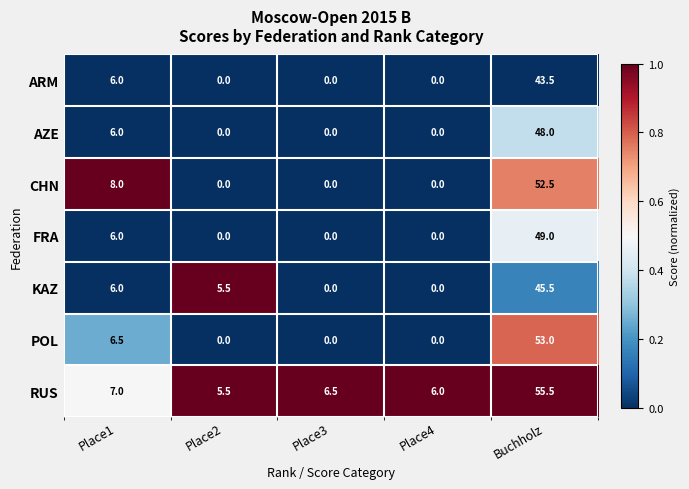

True or false: KAZ has a value of 3.1 at Place2.

False